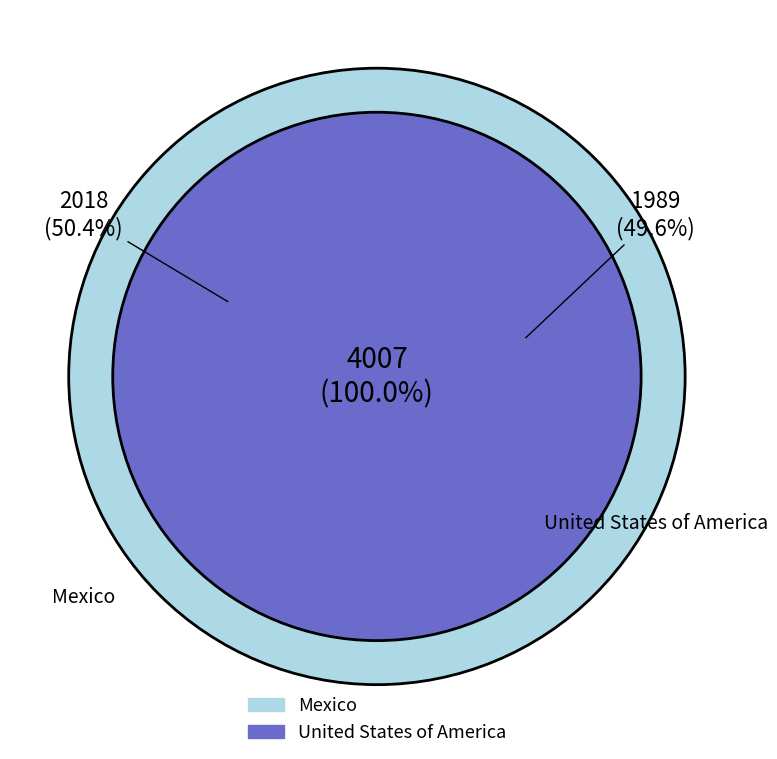

What percentage is the United States of America slice, to the nearest percent?

50%